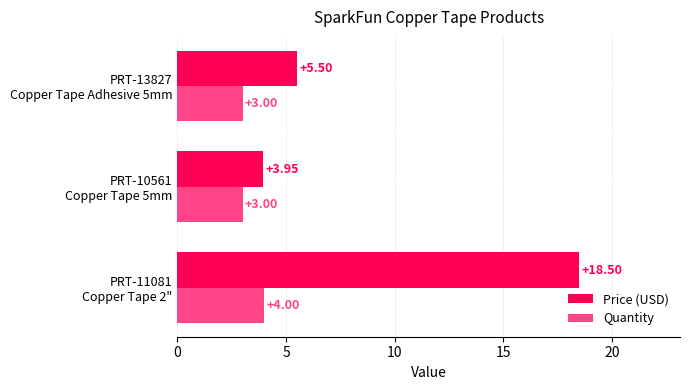

What is the minimum value shown in the chart?

3.0